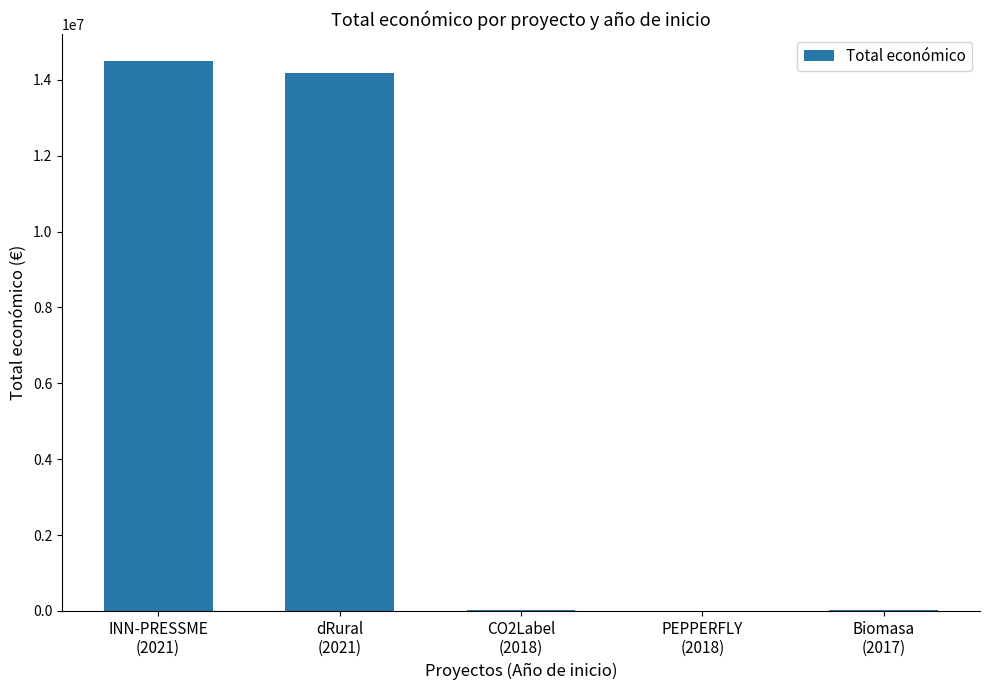

True or false: the data shows 3514646 at dRural
(2021).

False